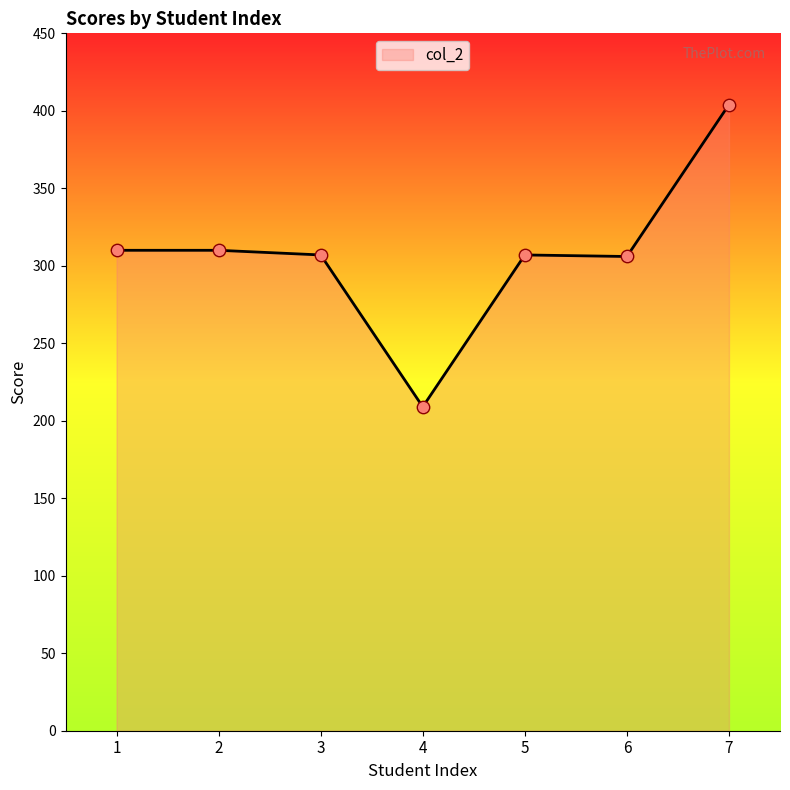

Approximately how many times larger is the value at 4 compared to 3?

0.7